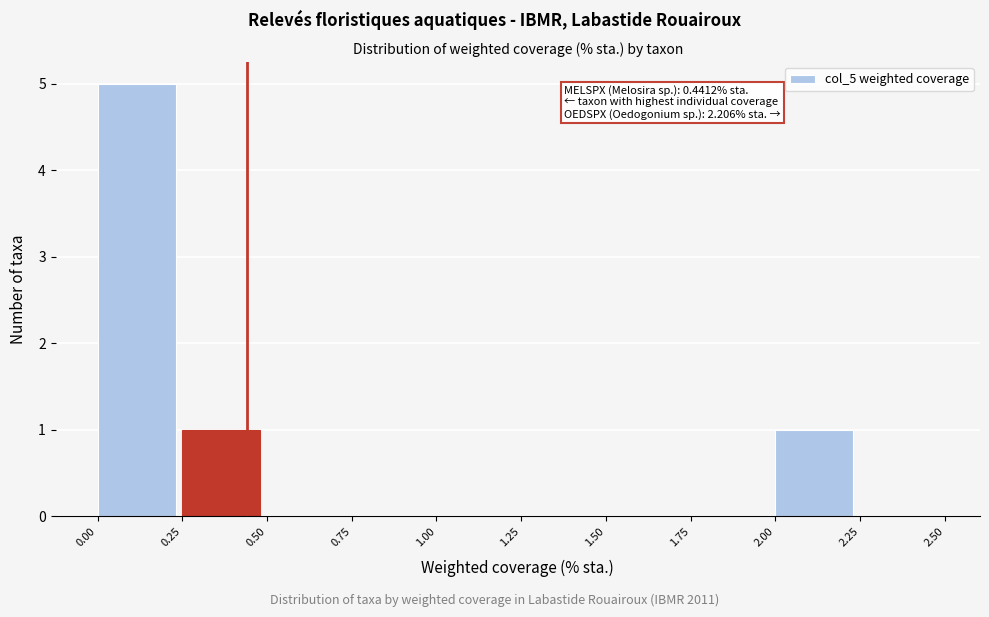

Which range on the x-axis has the tallest bar?

0.00 to 0.25